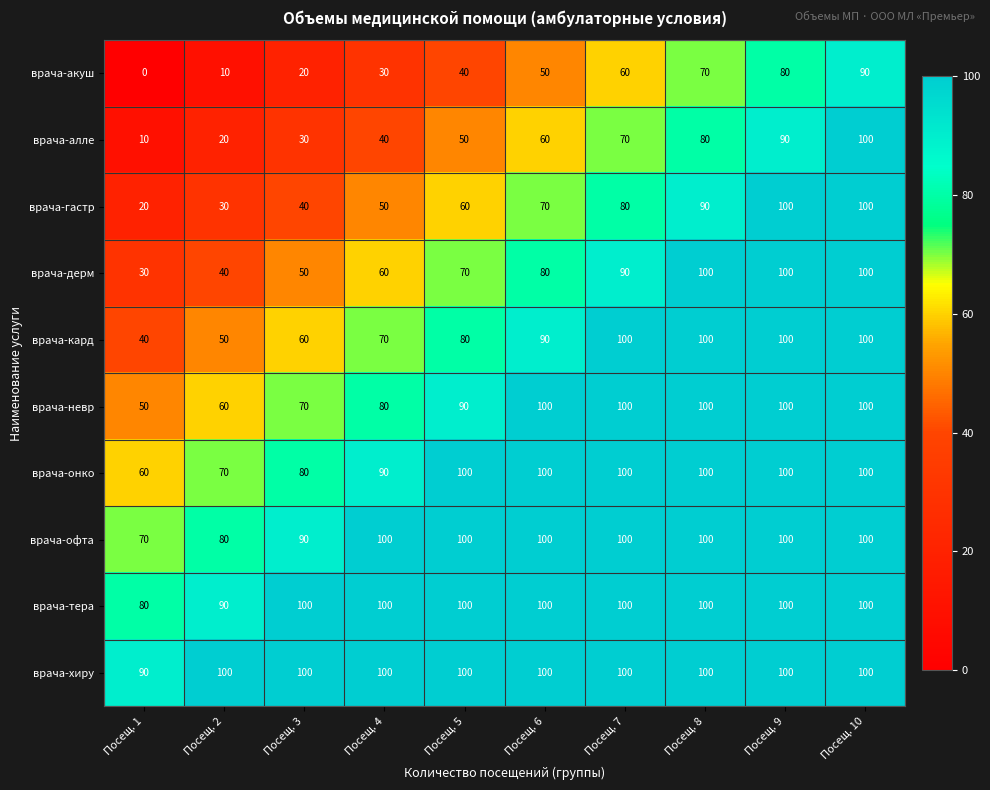

What is the difference between the highest and lowest values at Посещ. 1?

90